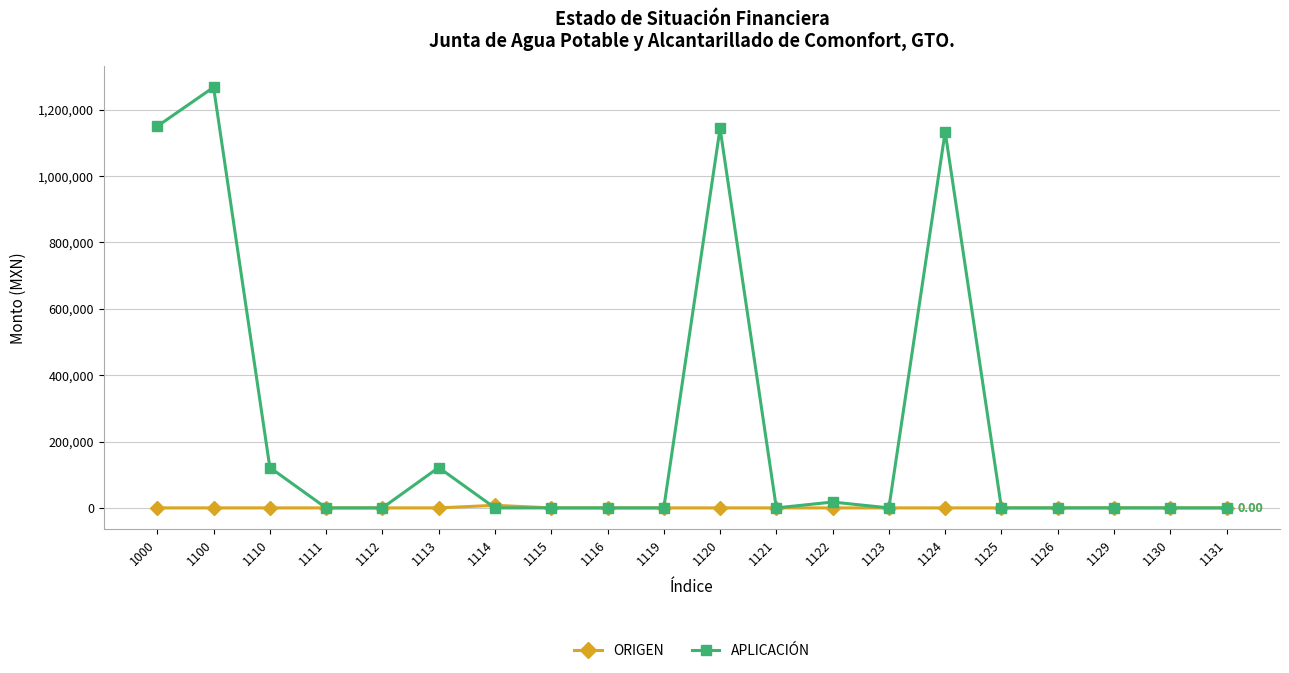

At which category does APLICACIÓN reach its first local peak?

1100